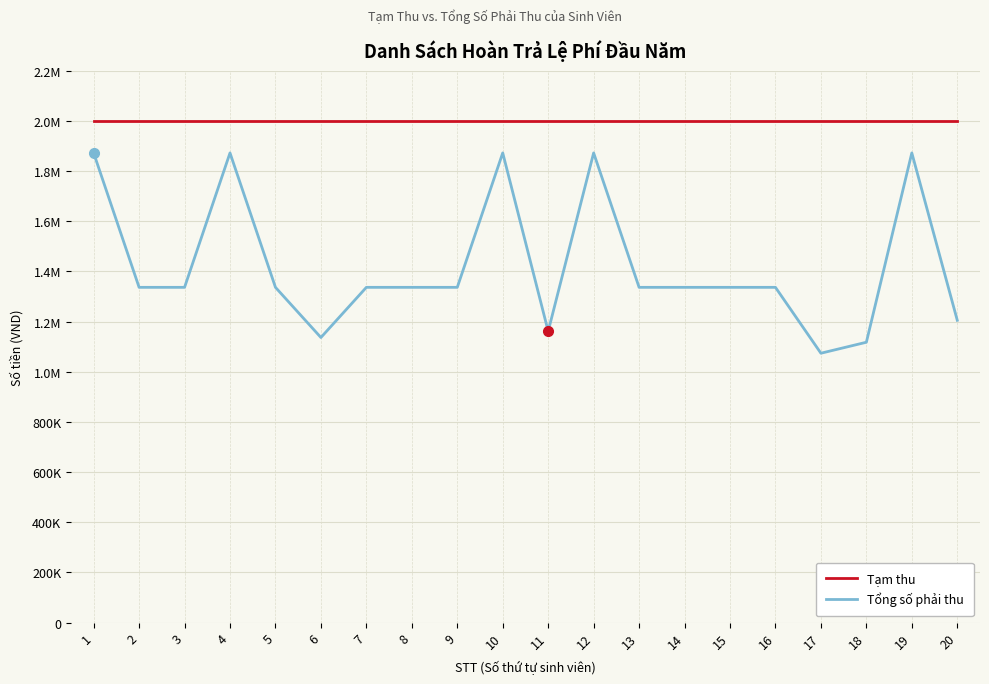

What are all the series names shown in the legend?

Tạm thu, Tổng số phải thu